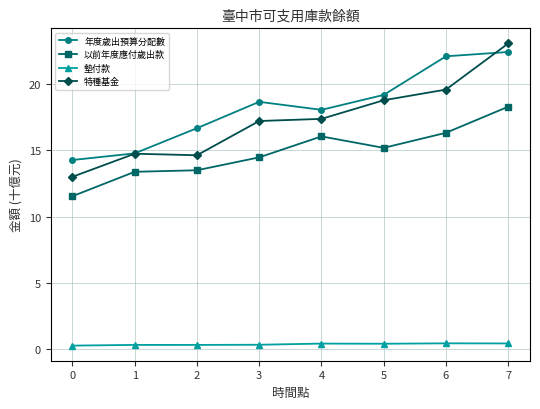

Is this an area chart (filled region under the line)?

No